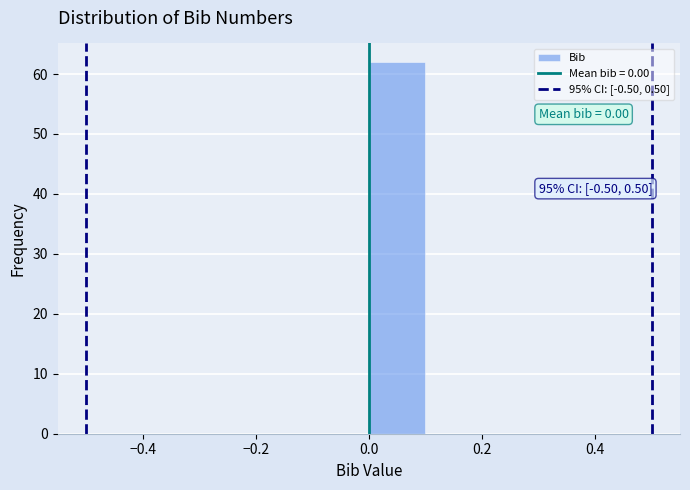

Which range on the x-axis has the tallest bar?

0.0 to 0.1